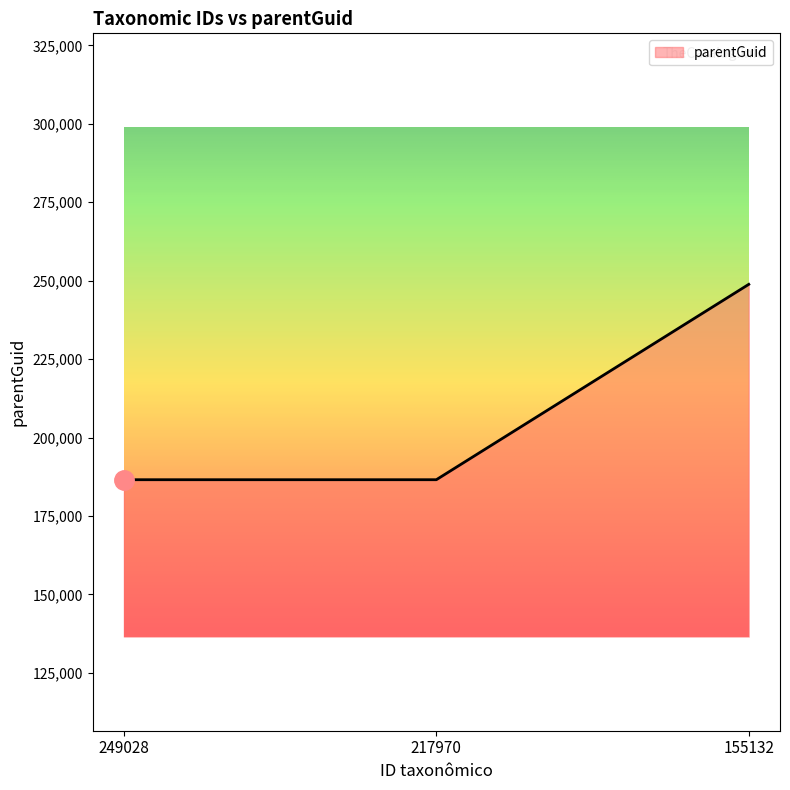

What is the maximum value shown in the chart?

248837